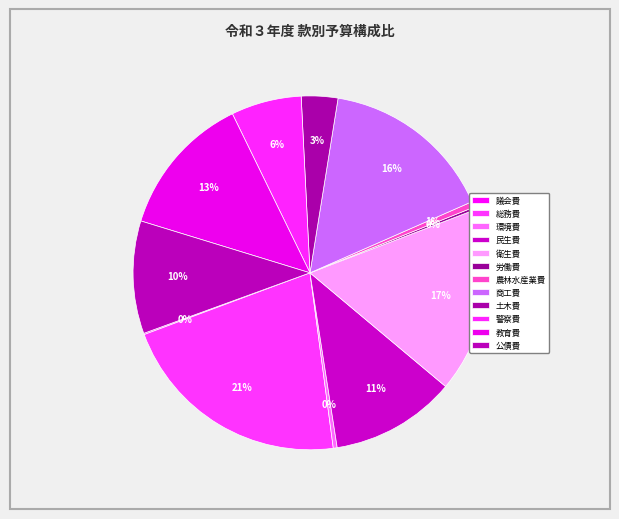

True or false: 警察費 accounts for 6% of the total.

True